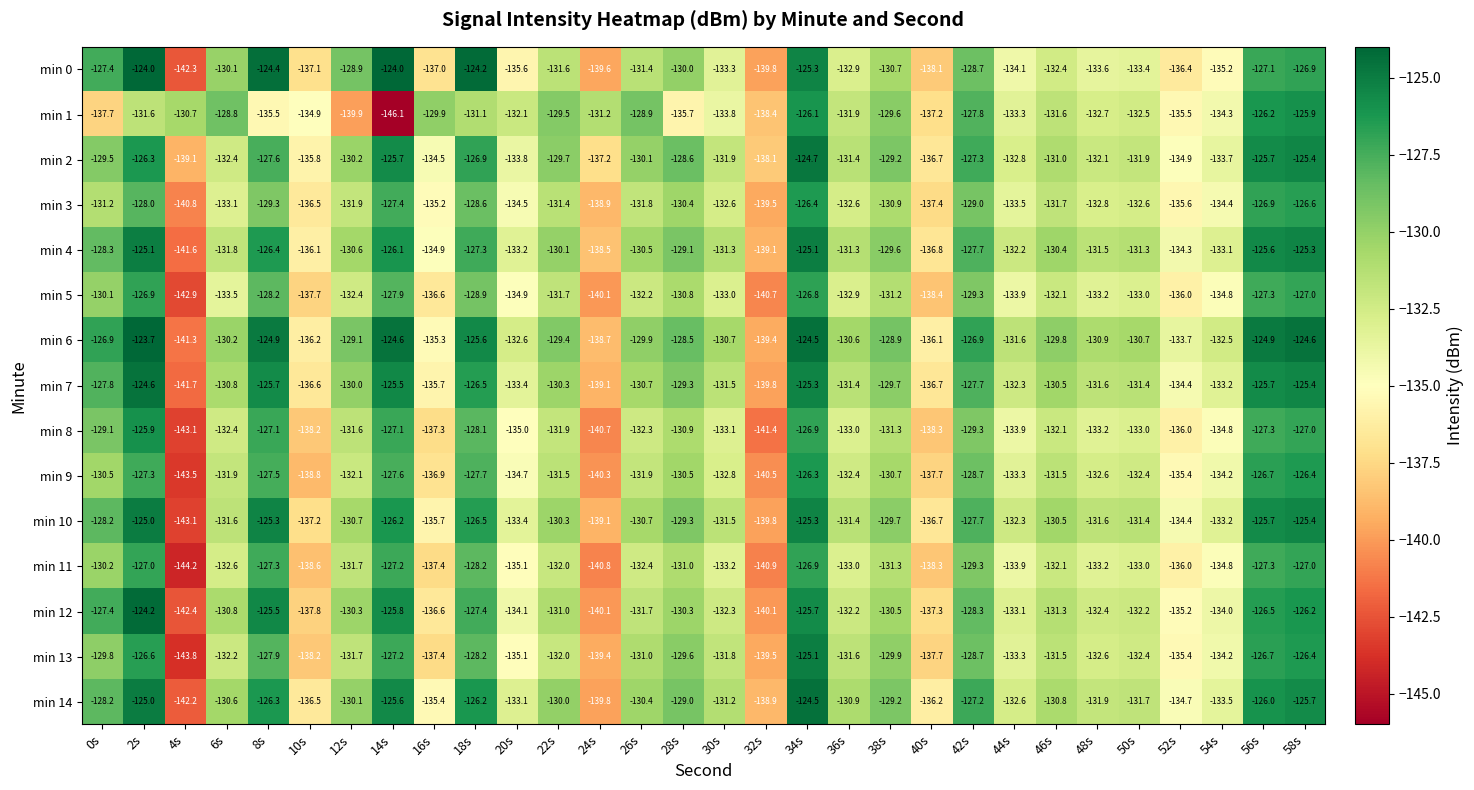

What is the greatest value displayed?

-123.7